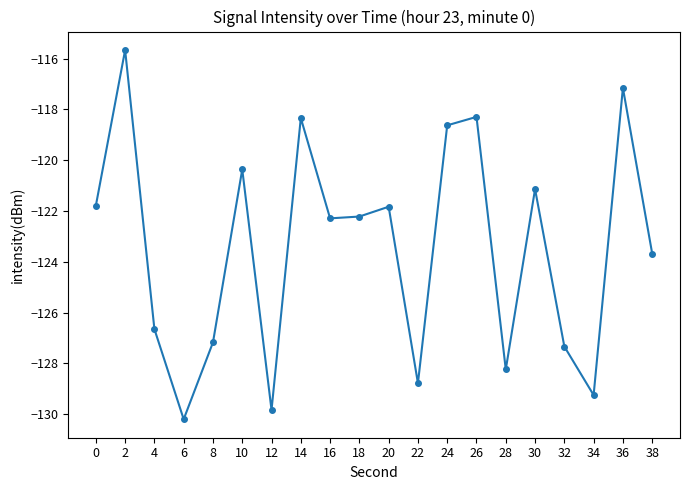

What is the sum of all values?

-2468.9